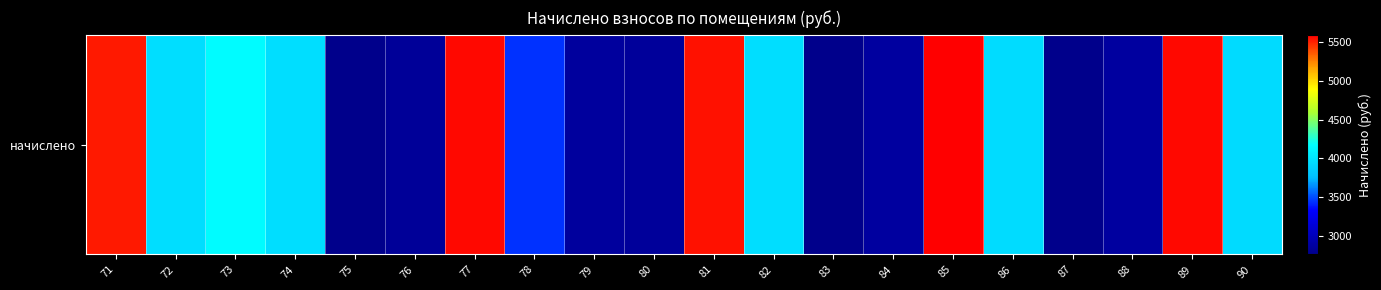

How many series are shown in this chart?

1